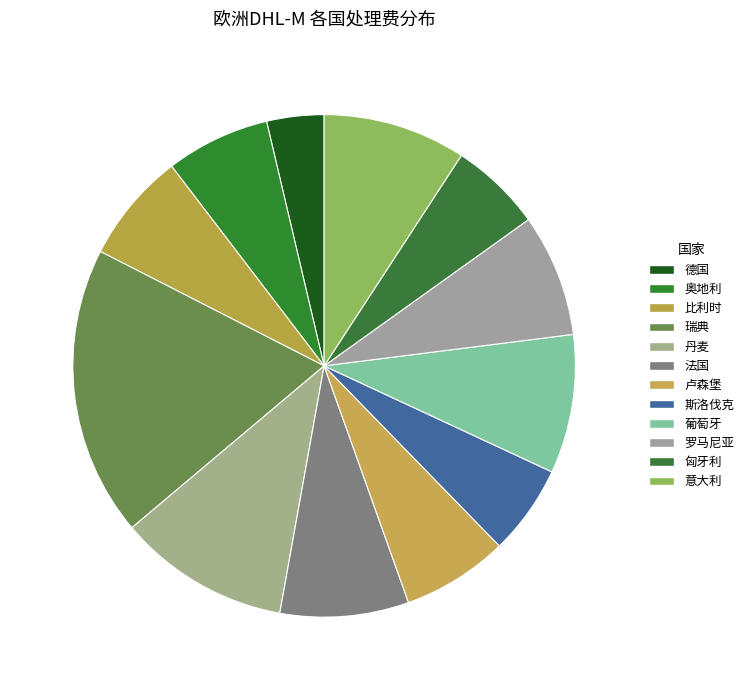

Rank the categories by value from highest to lowest.

瑞典, 丹麦, 意大利, 葡萄牙, 法国, 罗马尼亚, 比利时, 卢森堡, 奥地利, 匈牙利, 斯洛伐克, 德国